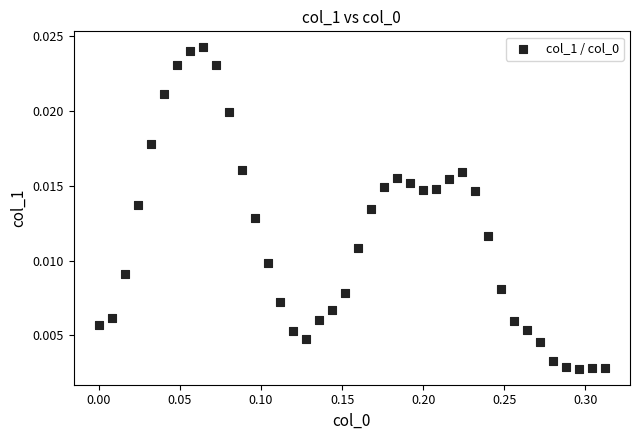

What is the range of X values (max minus min)?

0.3